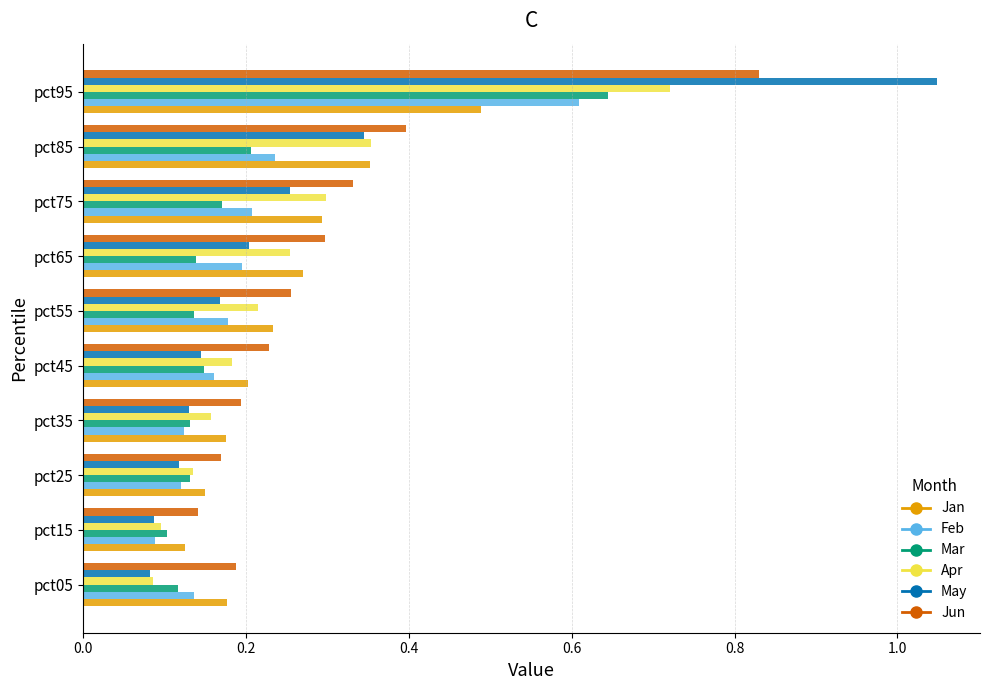

What is the sum of all Jan values?

2.5